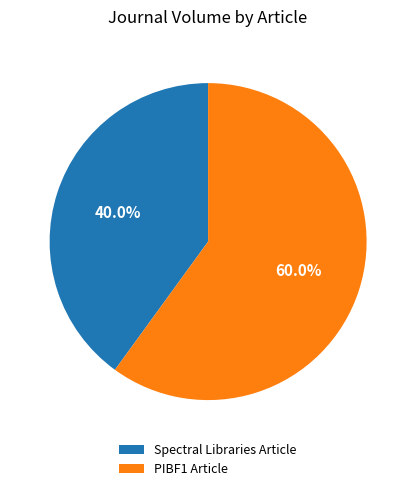

What percentage do Spectral Libraries Article and PIBF1 Article together represent?

100.0%